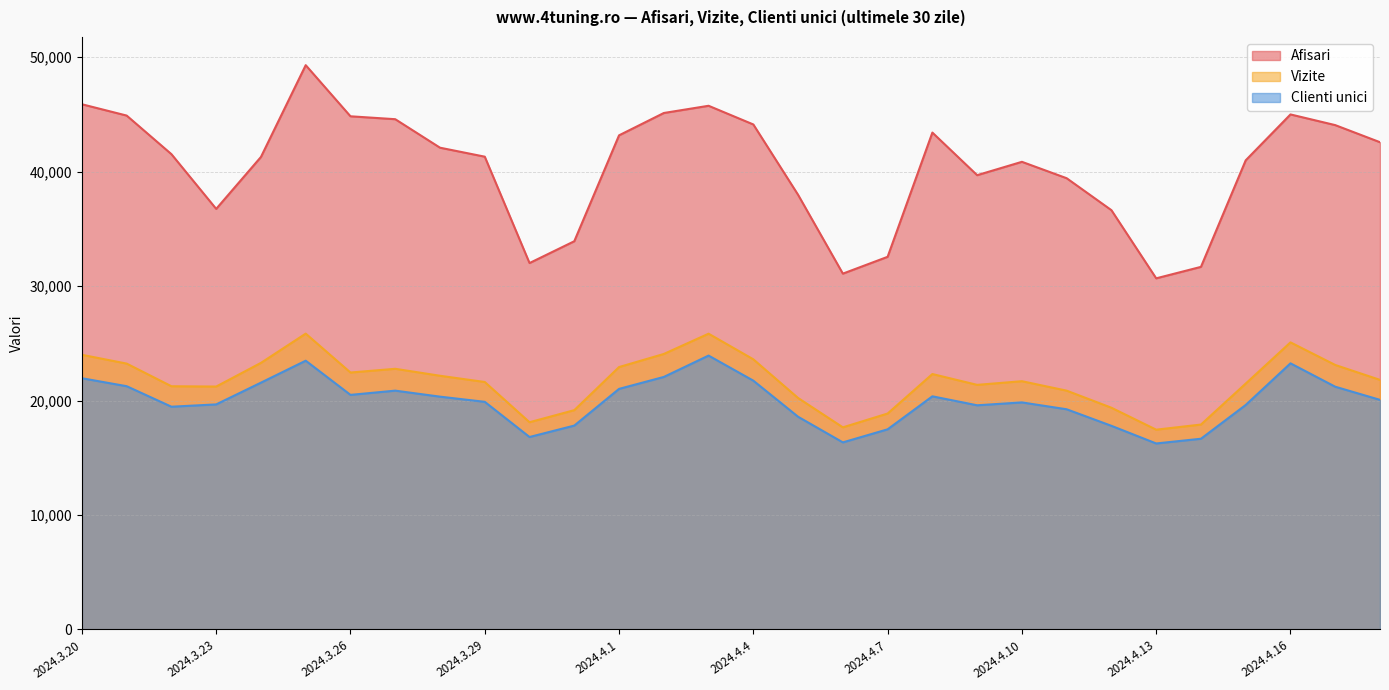

How many data points does each series have?

30